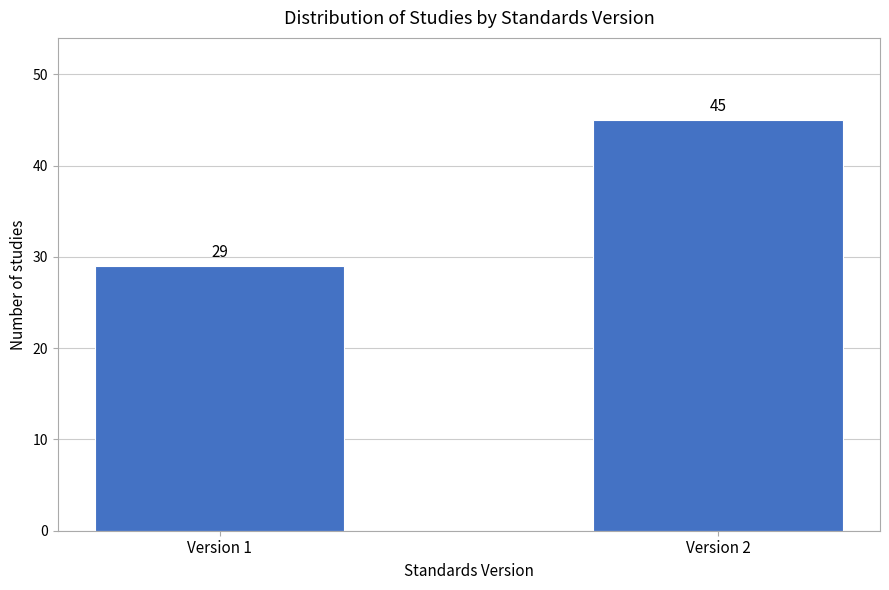

Reading right to left, transcribe all the data shown in this chart.

Version 2=45	Version 1=29